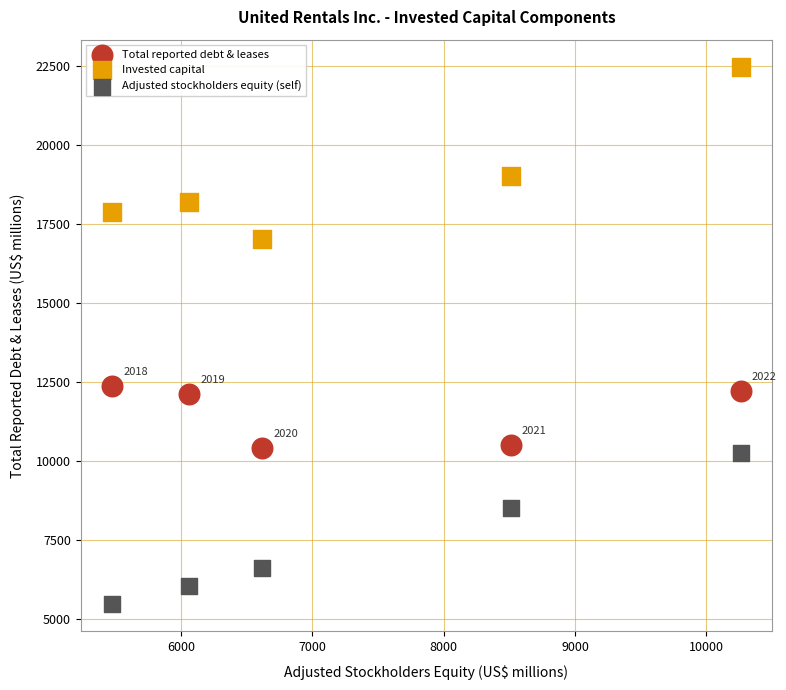

Which series reaches the maximum Y coordinate?

Invested capital